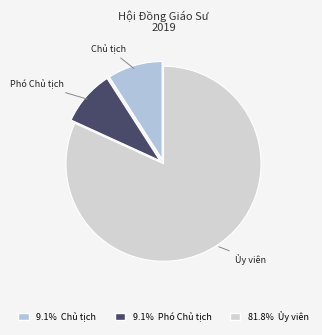

To the nearest percent, what is the difference between the largest and smallest slice percentages?

73%